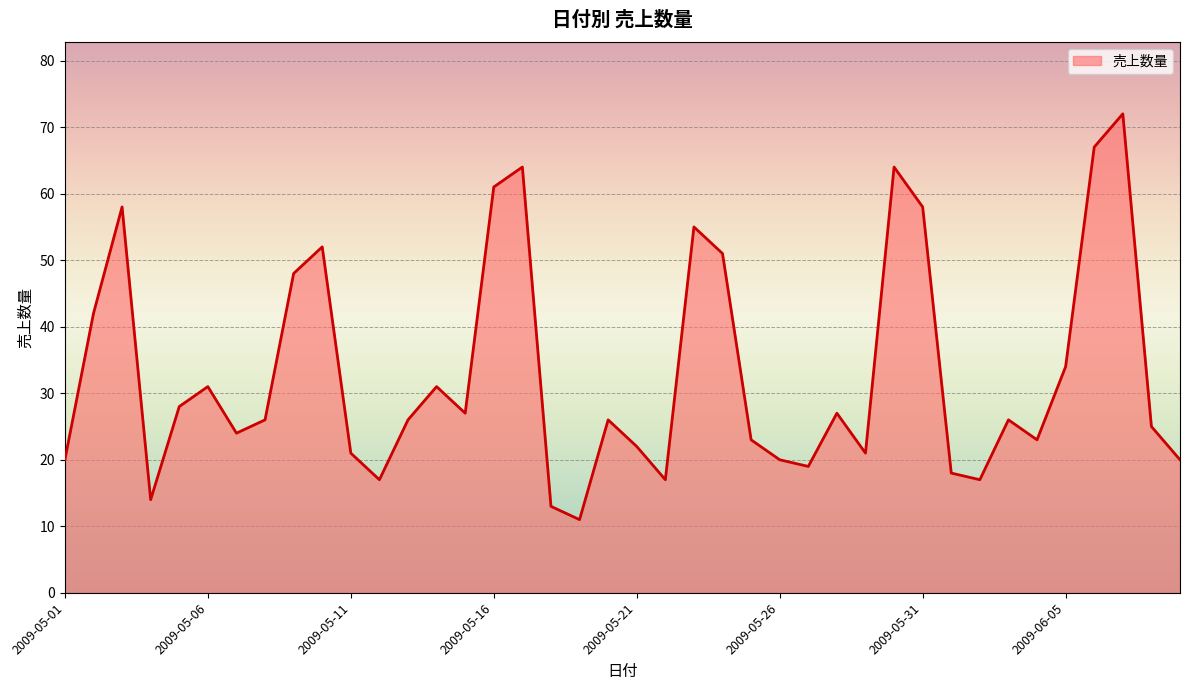

How many categories are shown in the chart?

40